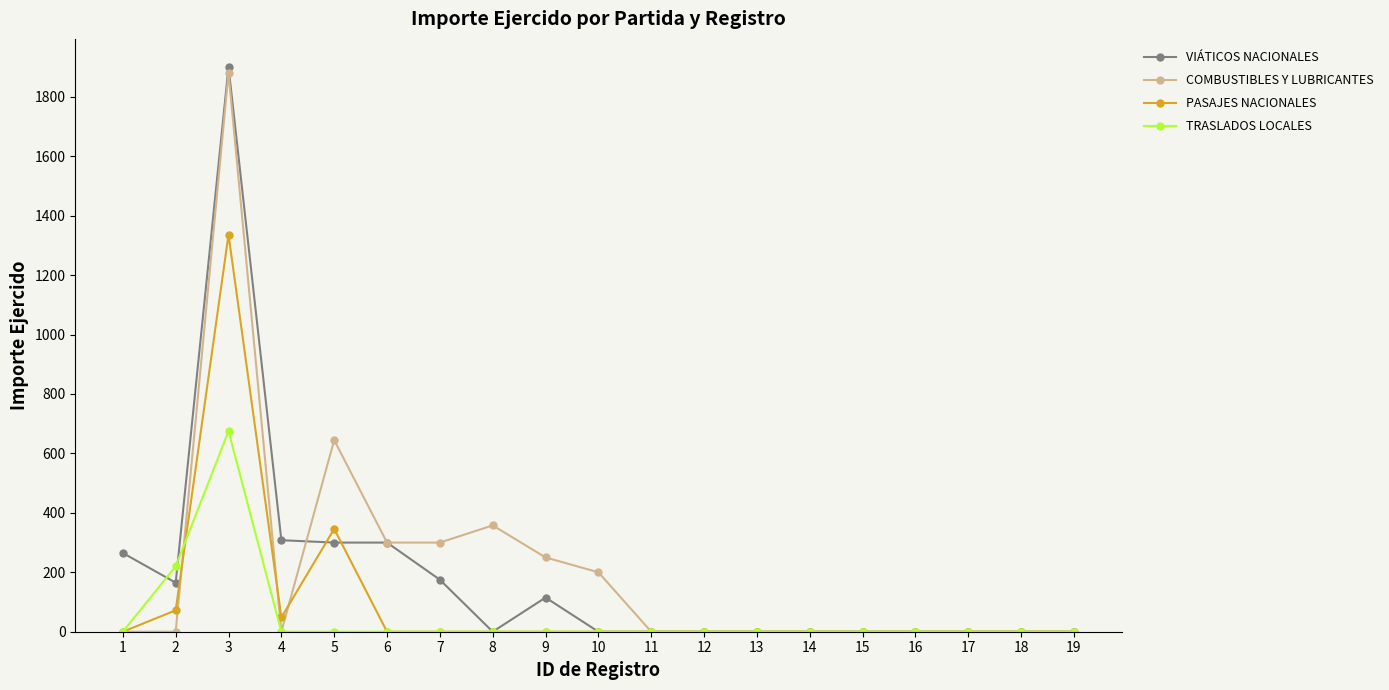

How many values in the COMBUSTIBLES Y LUBRICANTES series exceed 0?

7